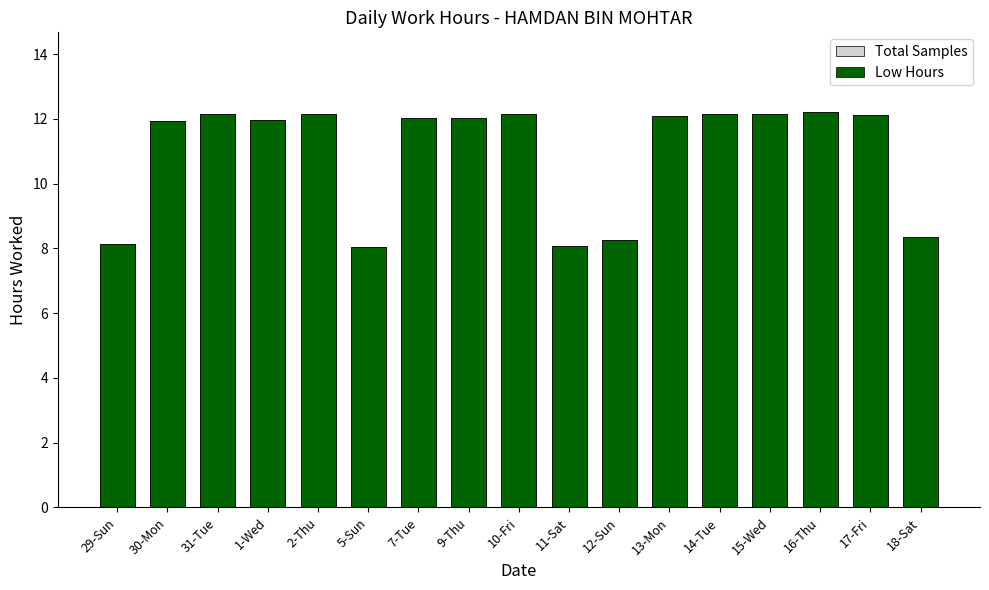

Reading right to left, list all the values displayed in this chart.

Total Samples: 18-Sat=8.4	17-Fri=12.1	16-Thu=12.2	15-Wed=12.2	14-Tue=12.2	13-Mon=12.1	12-Sun=8.3	11-Sat=8.1	10-Fri=12.2	9-Thu=12.0	7-Tue=12.0	5-Sun=8.0	2-Thu=12.2	1-Wed=12.0	31-Tue=12.1	30-Mon=11.9	29-Sun=8.1
Low Hours: 18-Sat=8.4	17-Fri=12.1	16-Thu=12.2	15-Wed=12.2	14-Tue=12.2	13-Mon=12.1	12-Sun=8.3	11-Sat=8.1	10-Fri=12.2	9-Thu=12.0	7-Tue=12.0	5-Sun=8.0	2-Thu=12.2	1-Wed=12.0	31-Tue=12.1	30-Mon=11.9	29-Sun=8.1